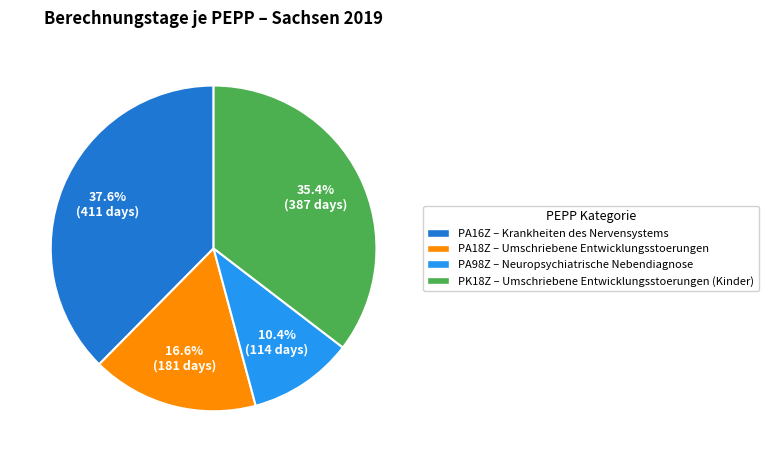

Which category has the smallest portion of the pie?

PA98Z